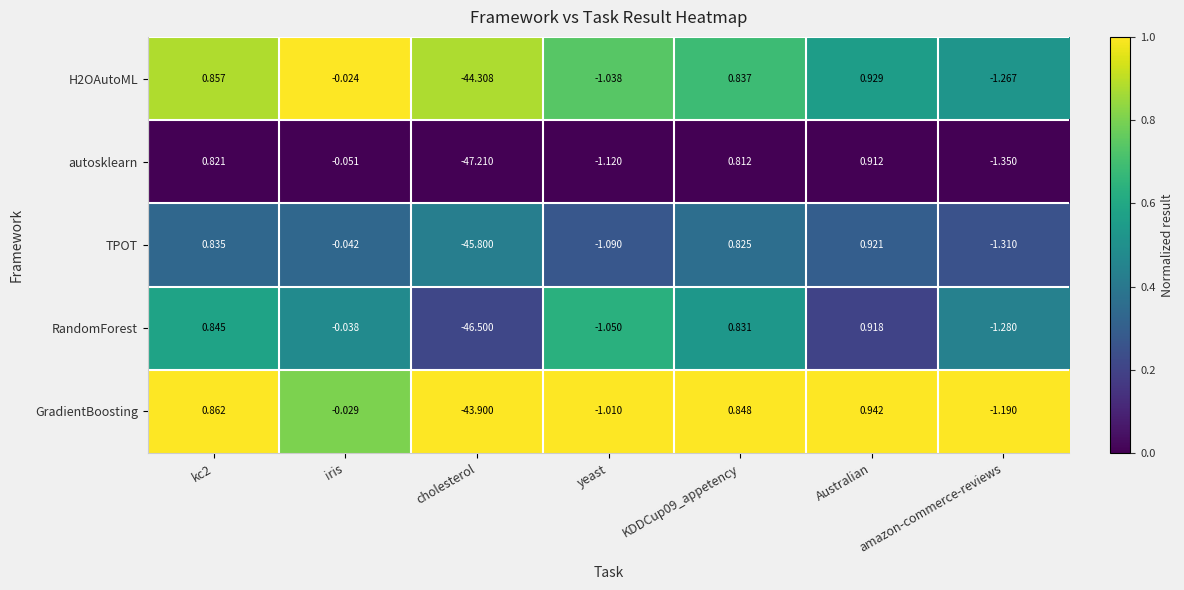

Between cholesterol and yeast, which series saw the biggest shift?

autosklearn